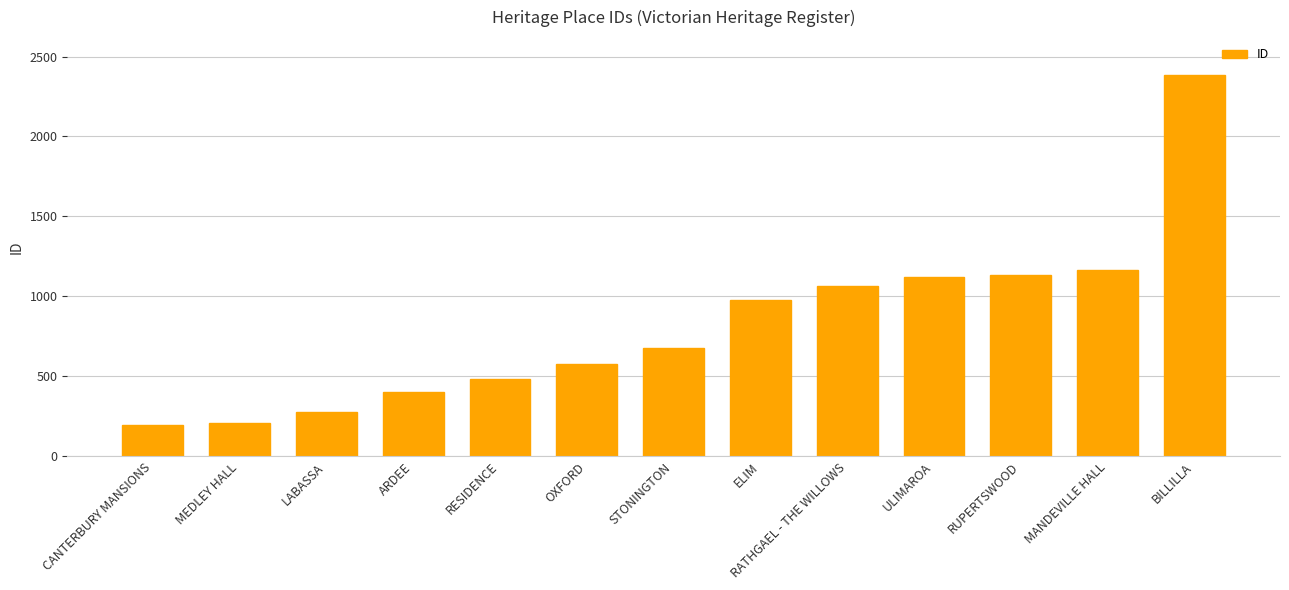

What is the value of the 7th bar from the left?

679